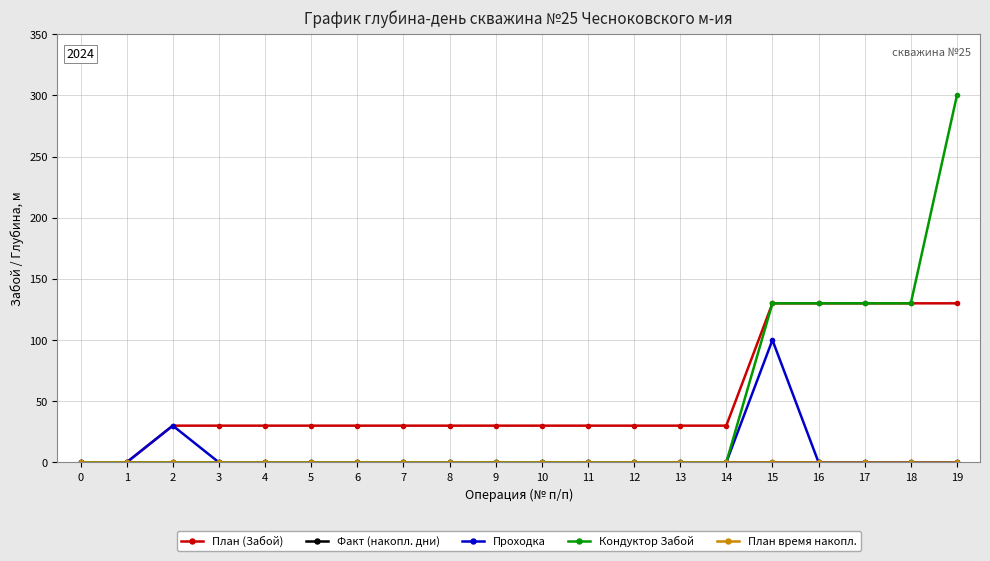

List the labels in order of План (Забой) value, largest first.

15, 16, 17, 18, 19, 2, 3, 4, 5, 6, 7, 8, 9, 10, 11, 12, 13, 14, 0, 1